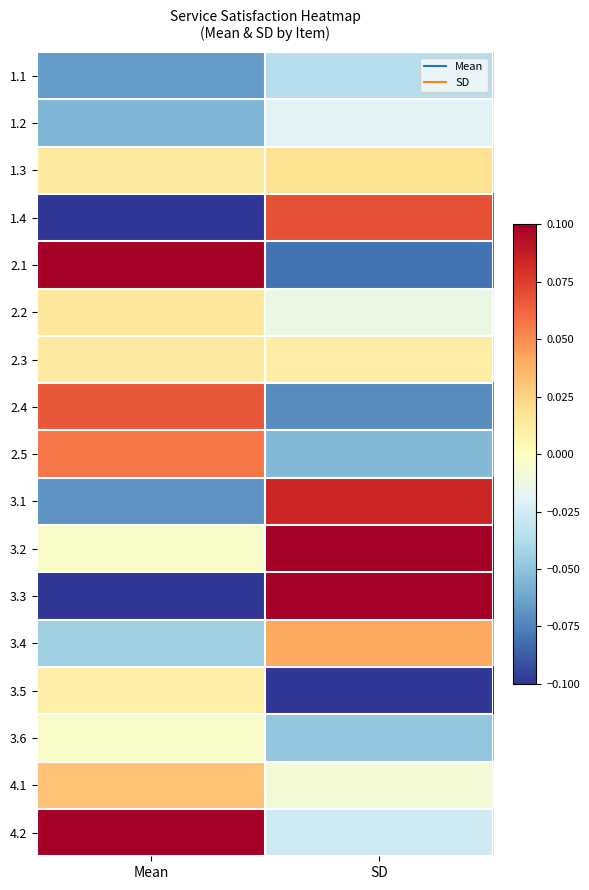

Rank the series by their maximum value, from highest to lowest.

2.1, 3.2, 4.2, 3.3, 3.1, 1.4, 2.4, 2.5, 3.4, 4.1, 1.3, 2.2, 2.3, 3.5, 3.6, 1.2, 1.1